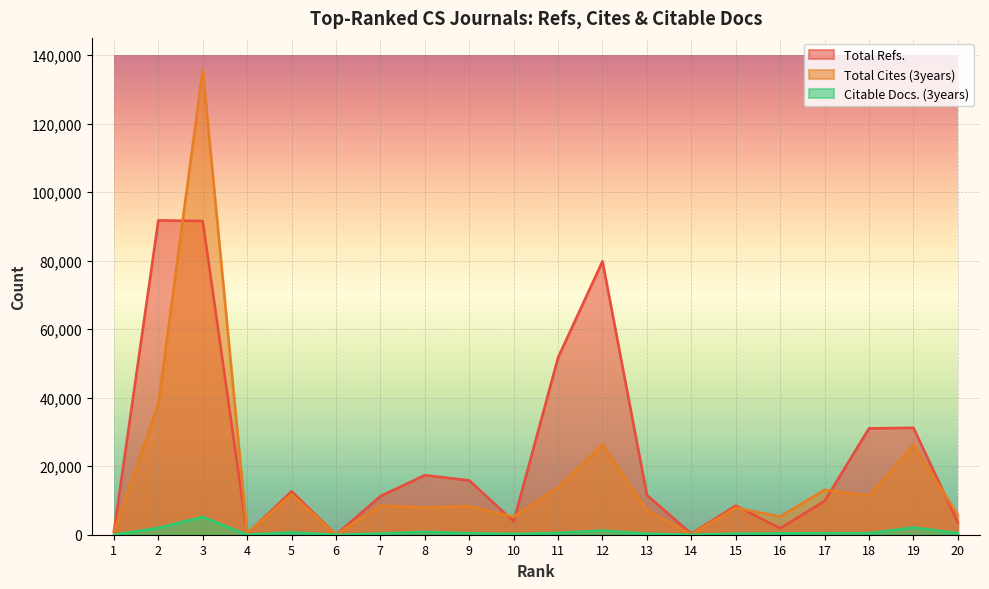

True or false: Citable Docs. (3years) has a value of 820 at 9.

False